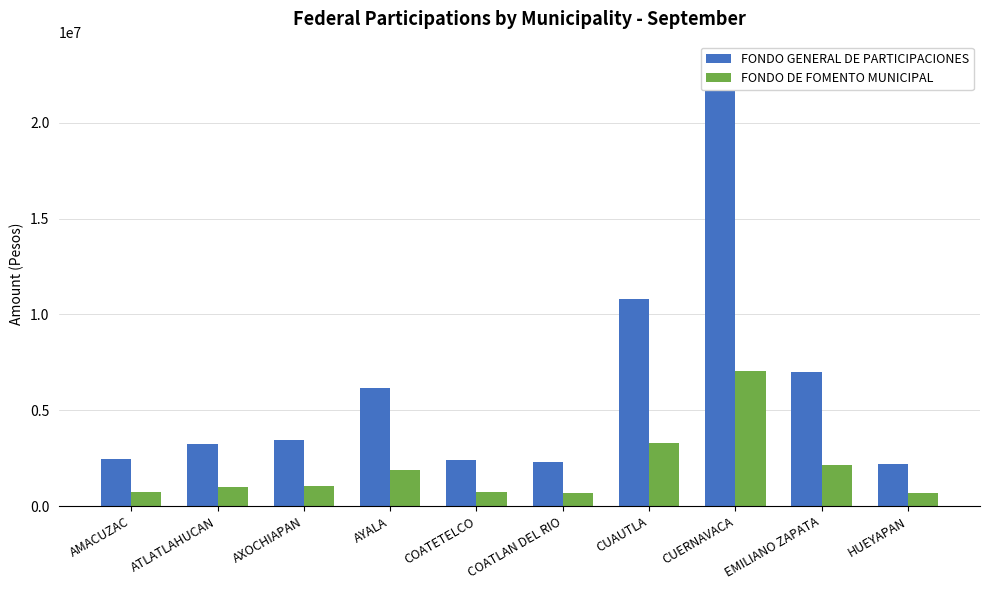

Where does the FONDO DE FOMENTO MUNICIPAL series first go above 1056054?

AYALA